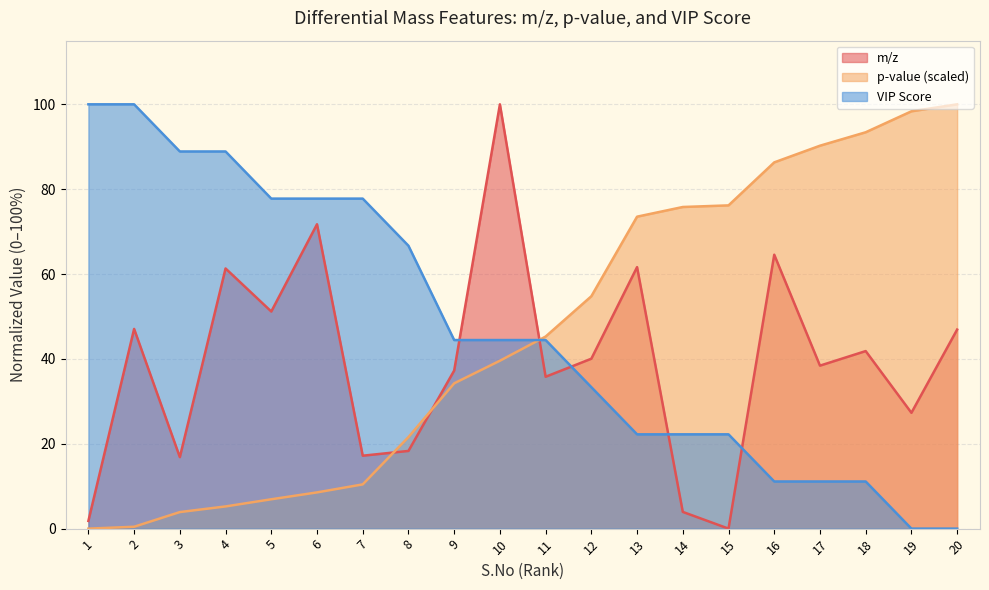

At how many categories does at least one series exceed 83?

10